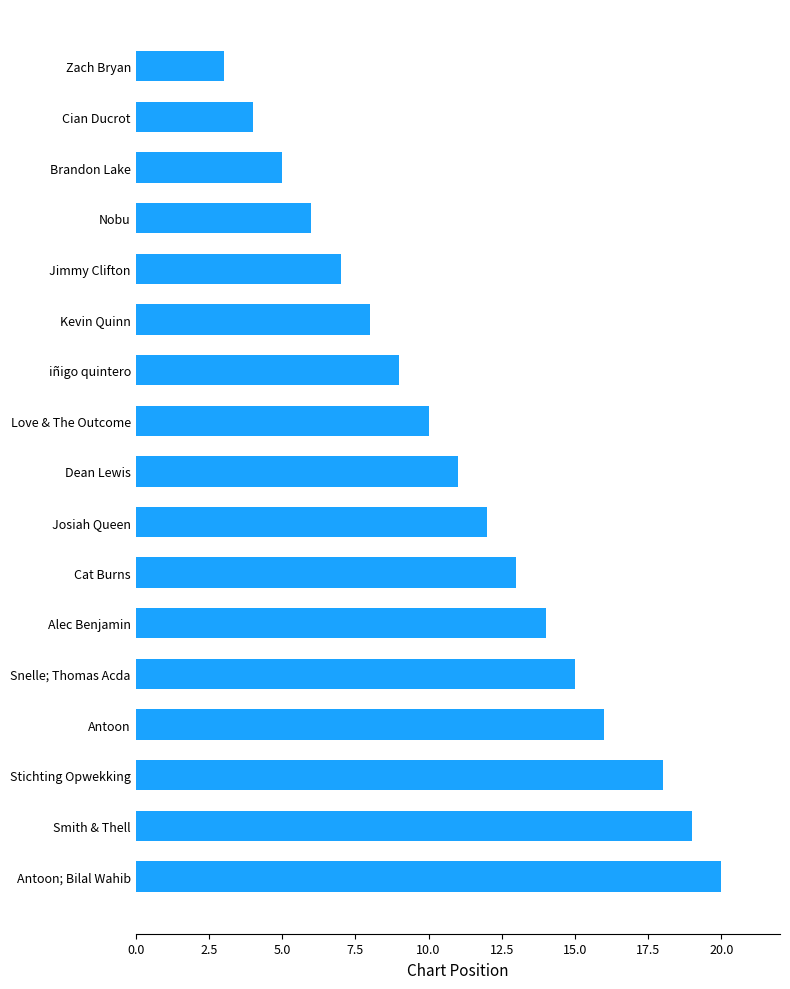

What is the greatest value displayed?

20